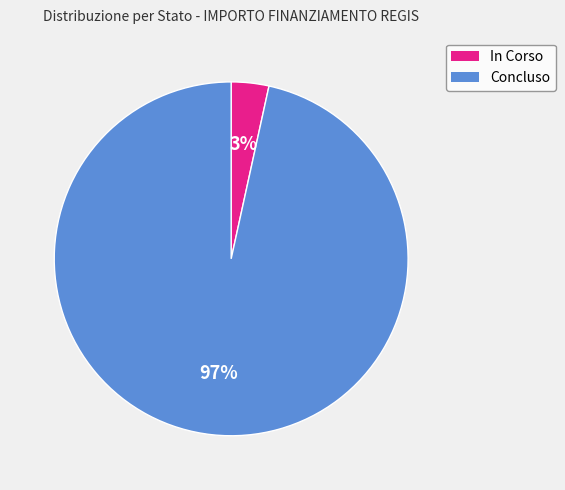

What is the largest slice in the pie chart?

Concluso